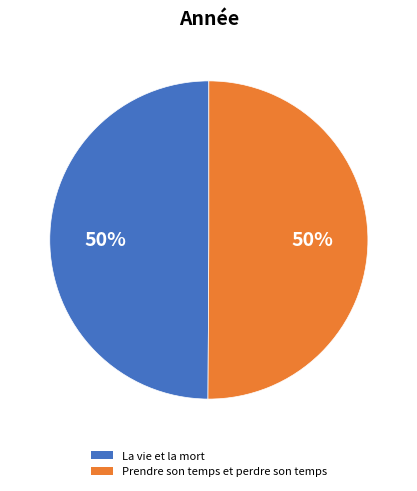

Approximately how many times larger is the value at Prendre son temps et perdre son temps compared to La vie et la mort?

1.0